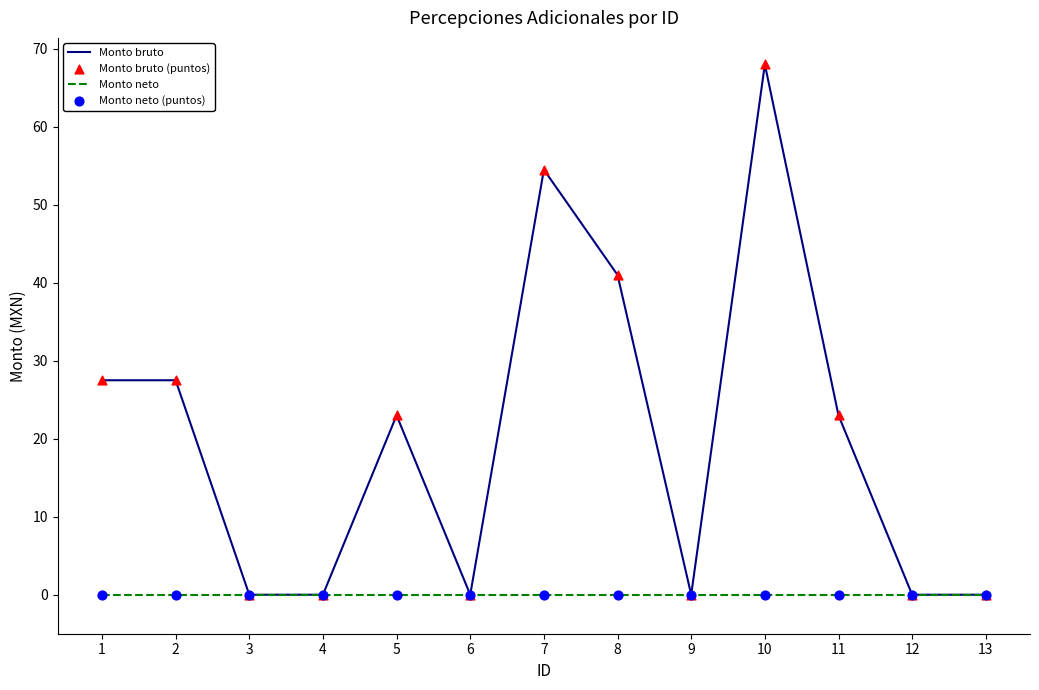

At which category is the sum across all series the highest?

10